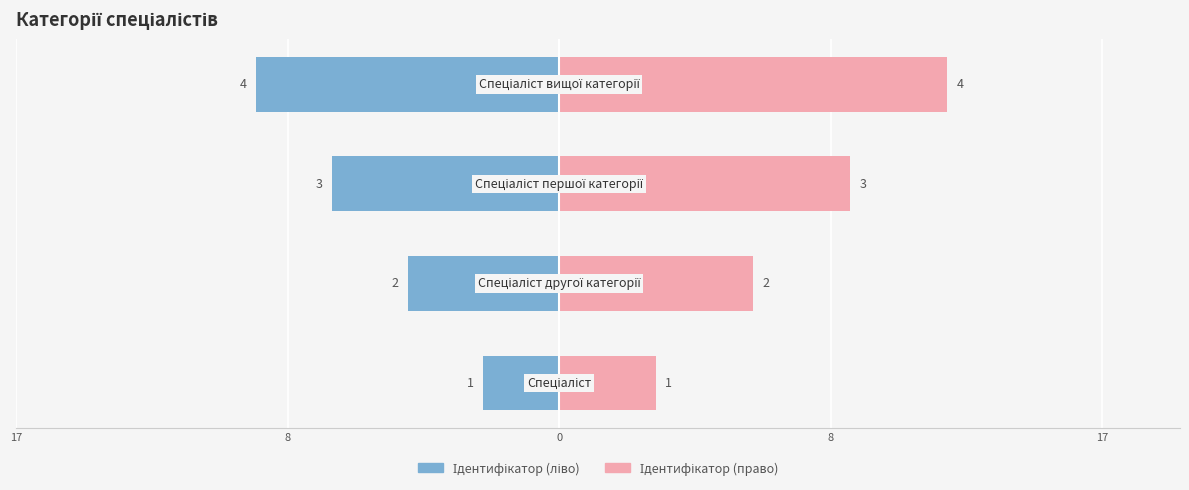

What are all the series names shown in the legend?

Ідентифікатор (ліво), Ідентифікатор (право)